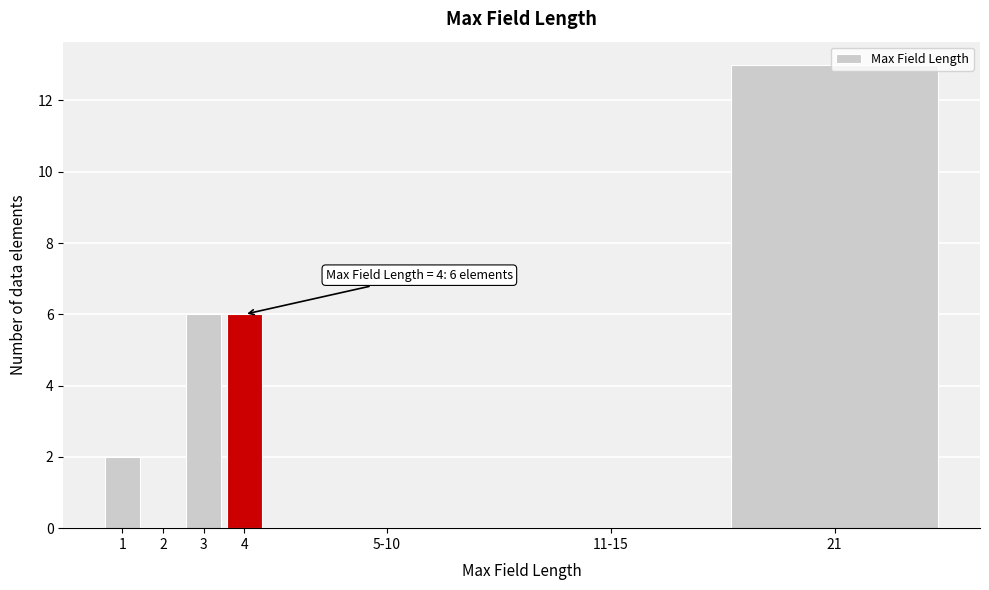

What is the change in value from 2 to 4?

+6